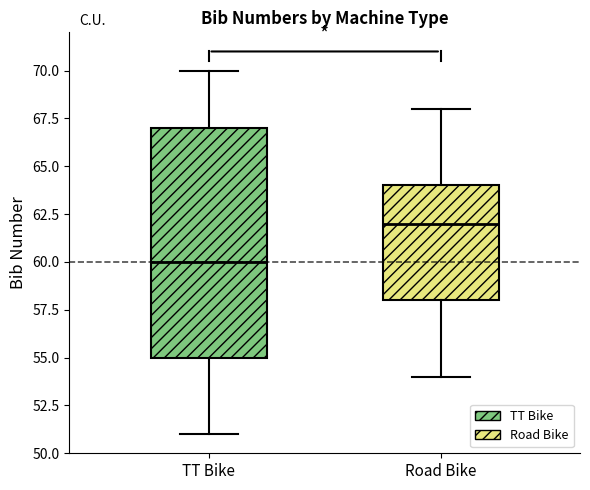

Reading left to right, read every box against the y-axis: the position of its median line, the range the box covers, and the ends of its whiskers. The values are not printed on the chart, so give them approximately, as read against the axis.

TT Bike: median 60, box 55 to 67, whiskers 51 to 70
Road Bike: median 62, box 58 to 64, whiskers 54 to 68